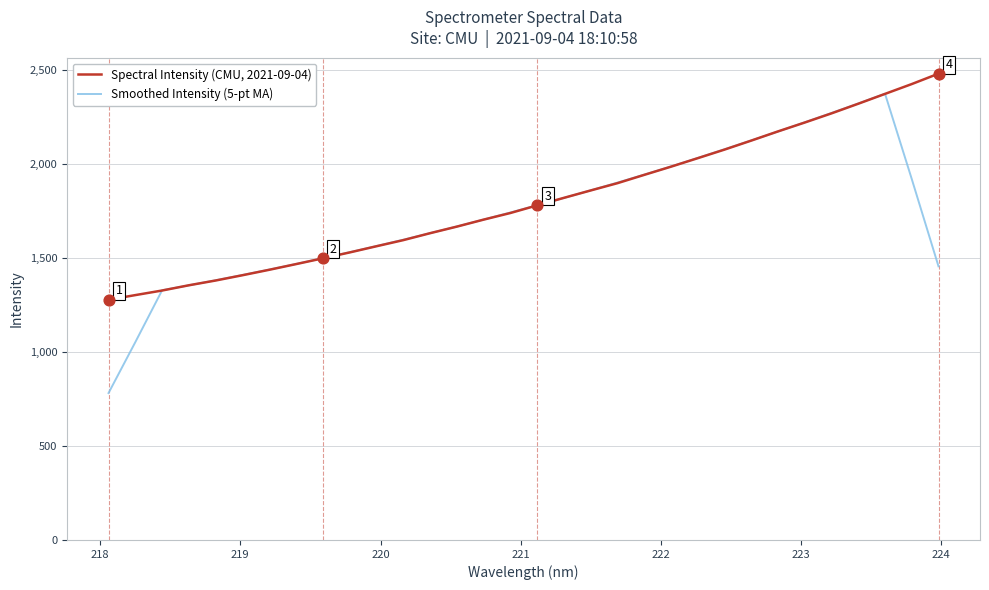

Which series has the largest range (max minus min)?

Smoothed Intensity (5-pt MA)